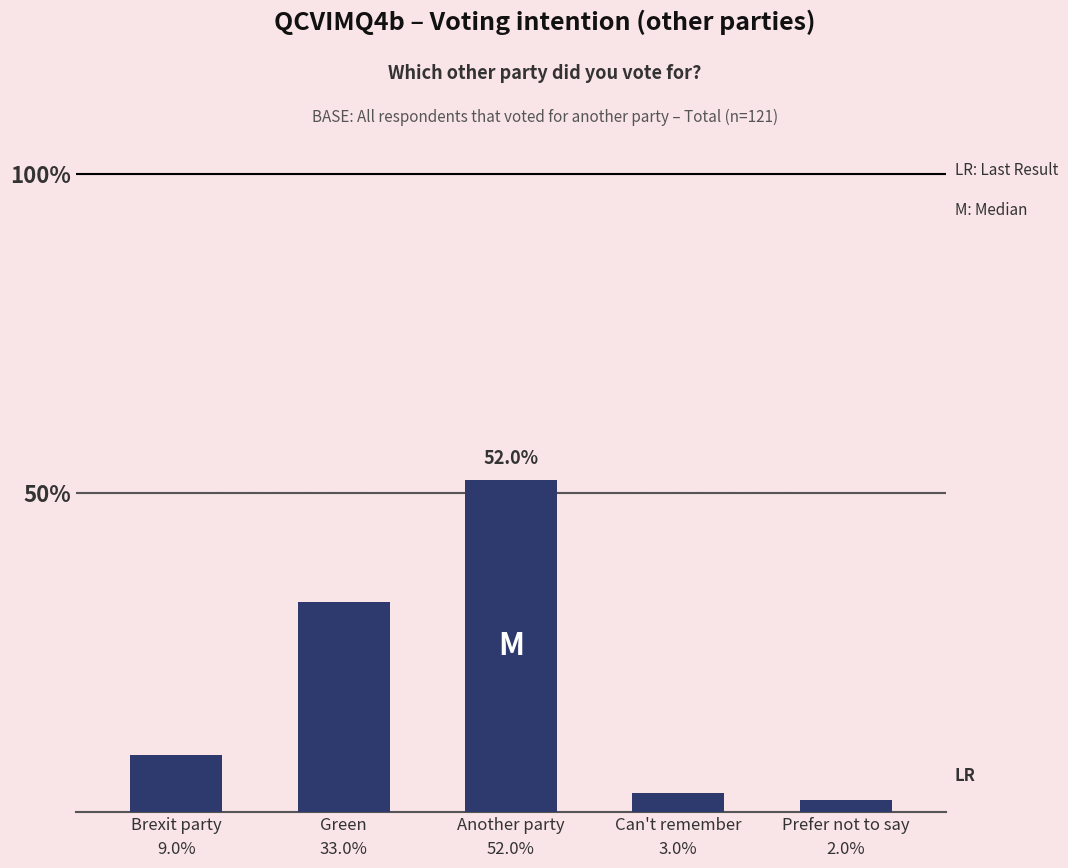

The chart shows a value of 0.0 at Brexit party. True or false?

False